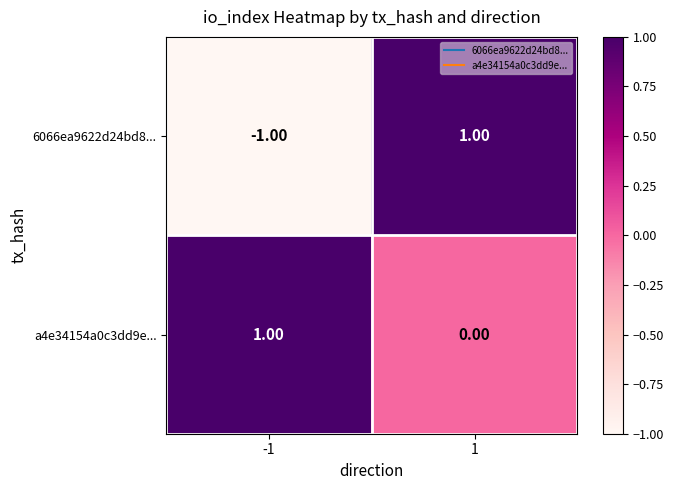

Which series has the largest total across all categories?

a4e34154a0c3dd9e...